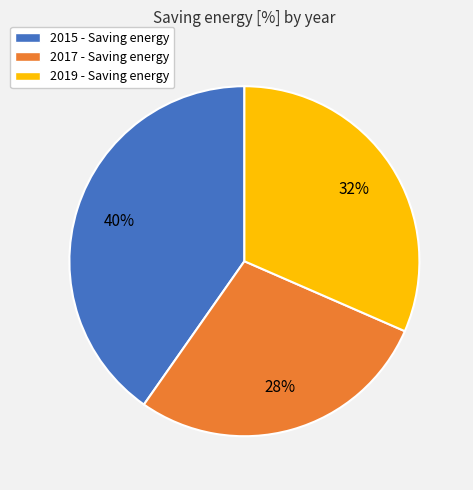

Rank the categories by value from lowest to highest.

2017, 2019, 2015